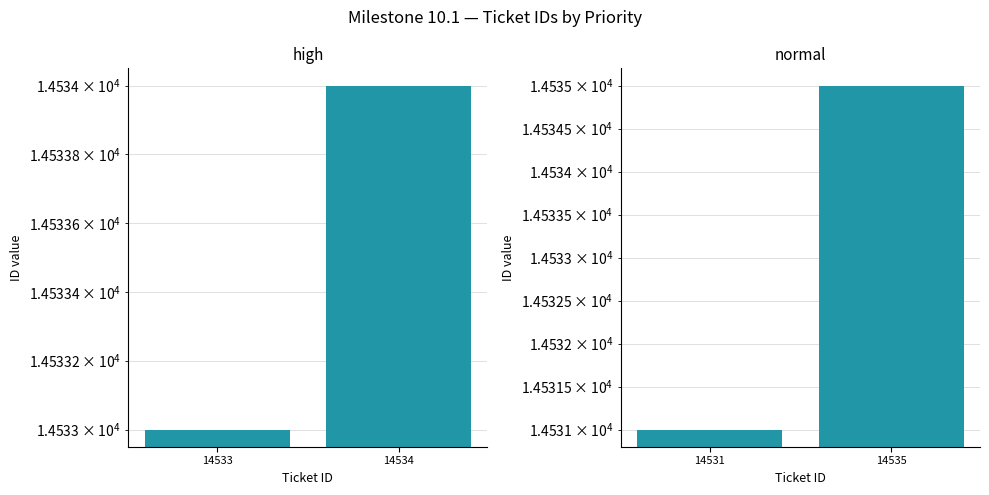

What is the average value of the normal series?

14533